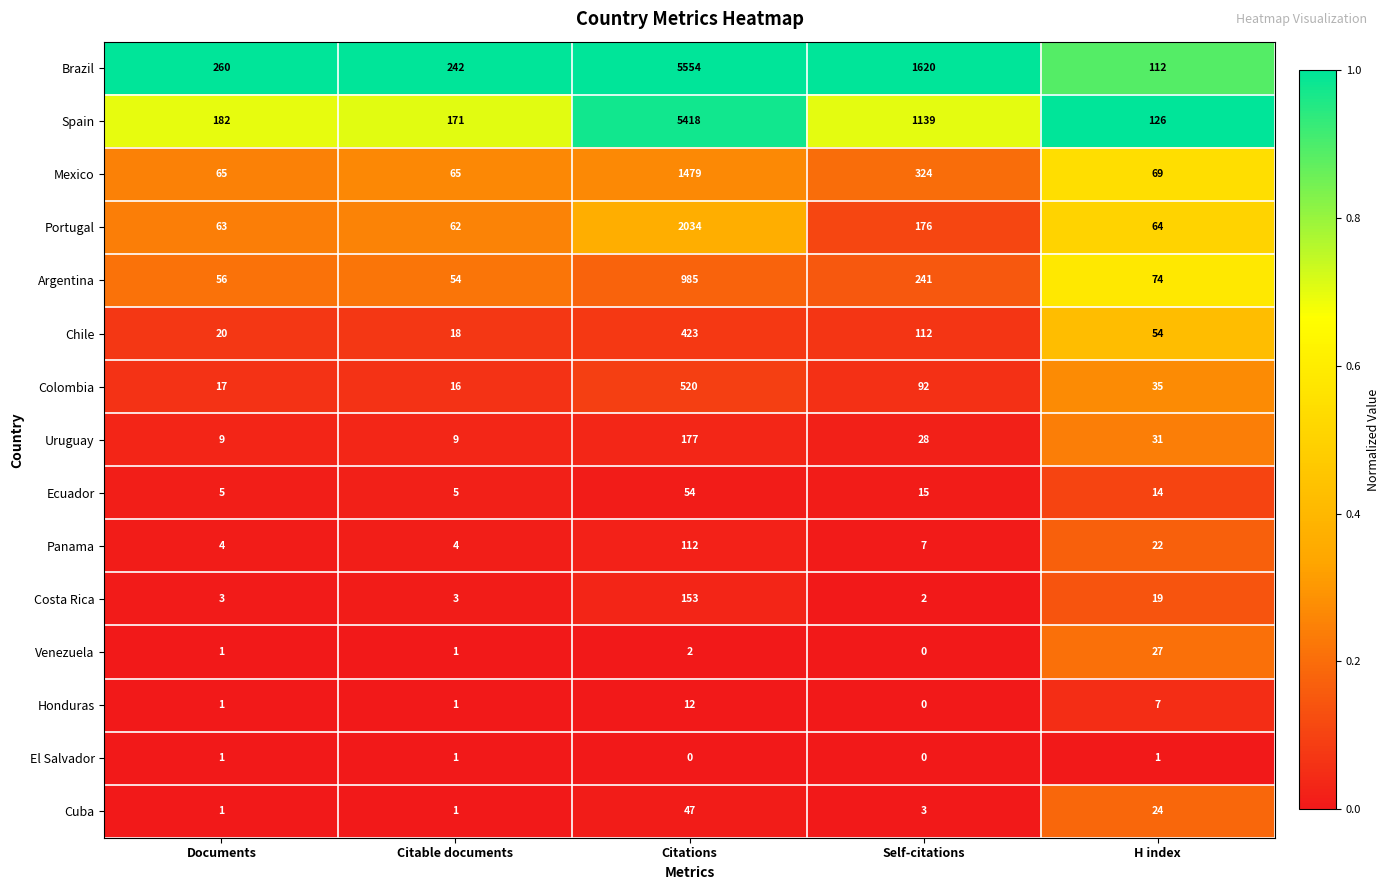

Where does the Argentina series first go above 74?

Citations